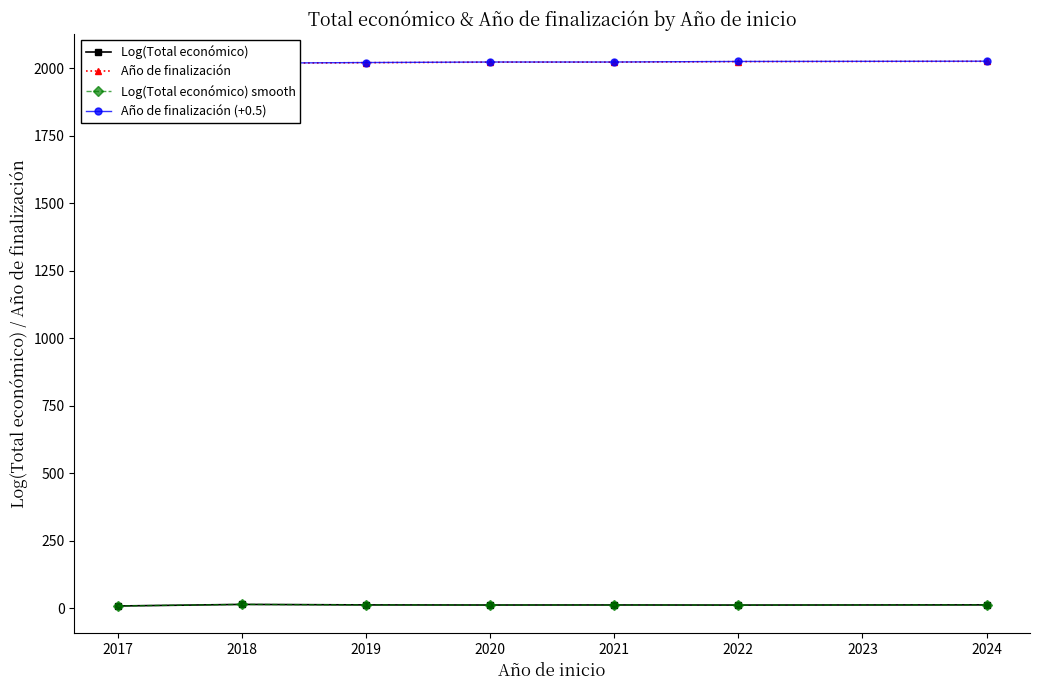

True or false: Año de finalización (+0.5) has a value of 3603.8 at 2022.

False